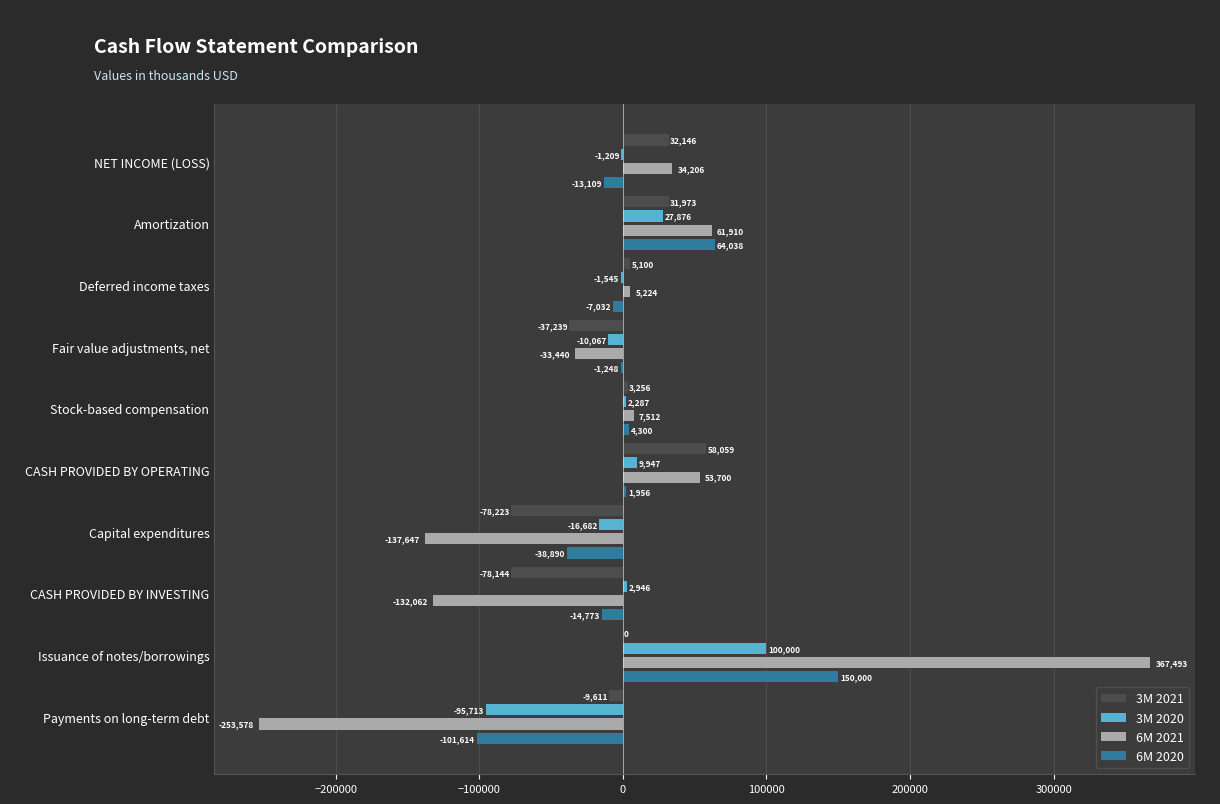

Between CASH PROVIDED BY INVESTING and Issuance of notes/borrowings, which series saw the biggest shift?

6M 2021